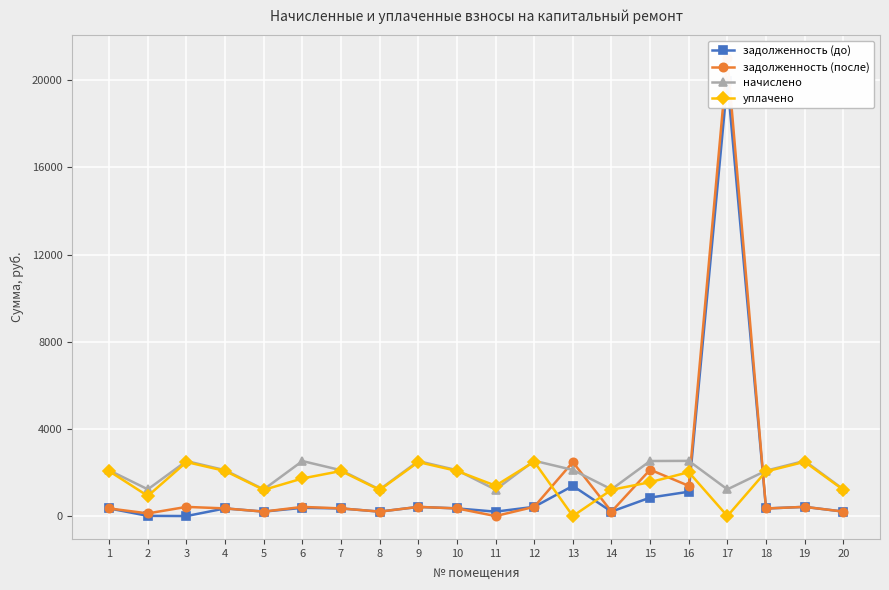

What is the spread (max minus min) of values at 17?

21006.1